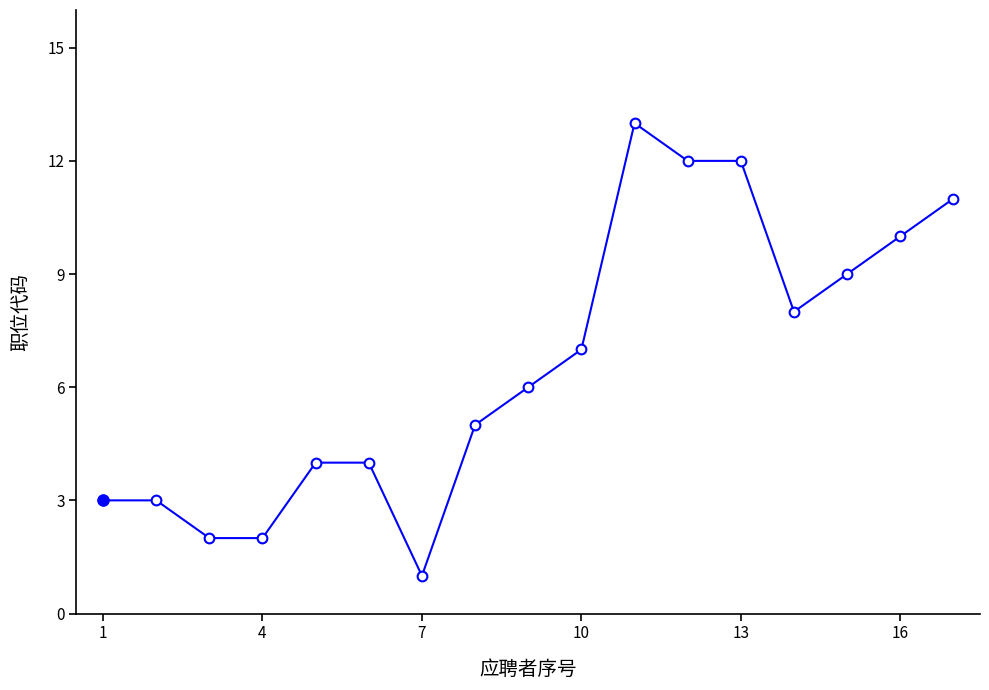

What is the greatest value displayed?

13